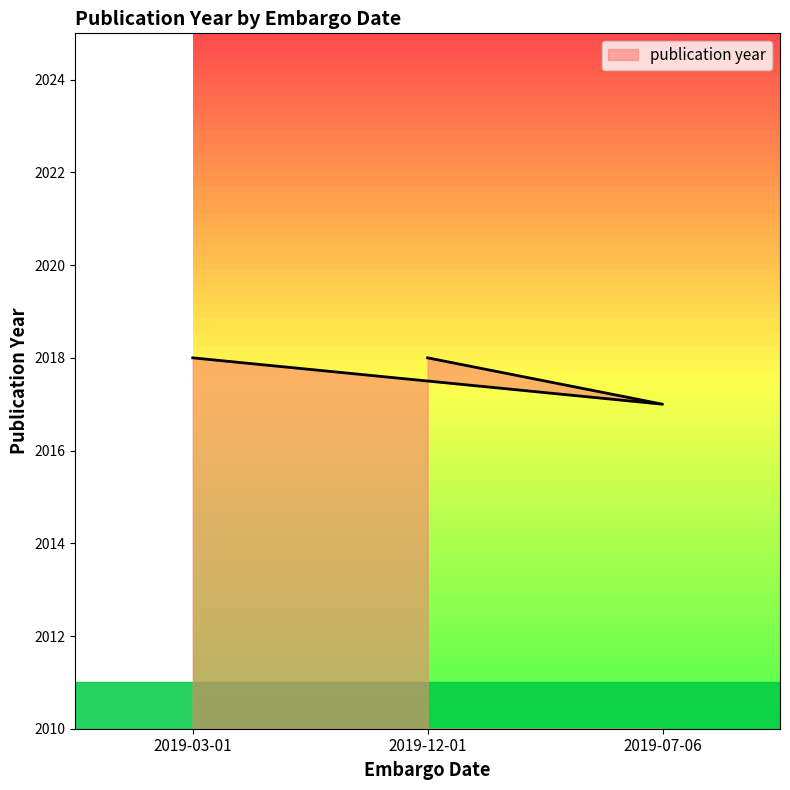

Is it true that the value at 2019-12-01 is 2018?

True